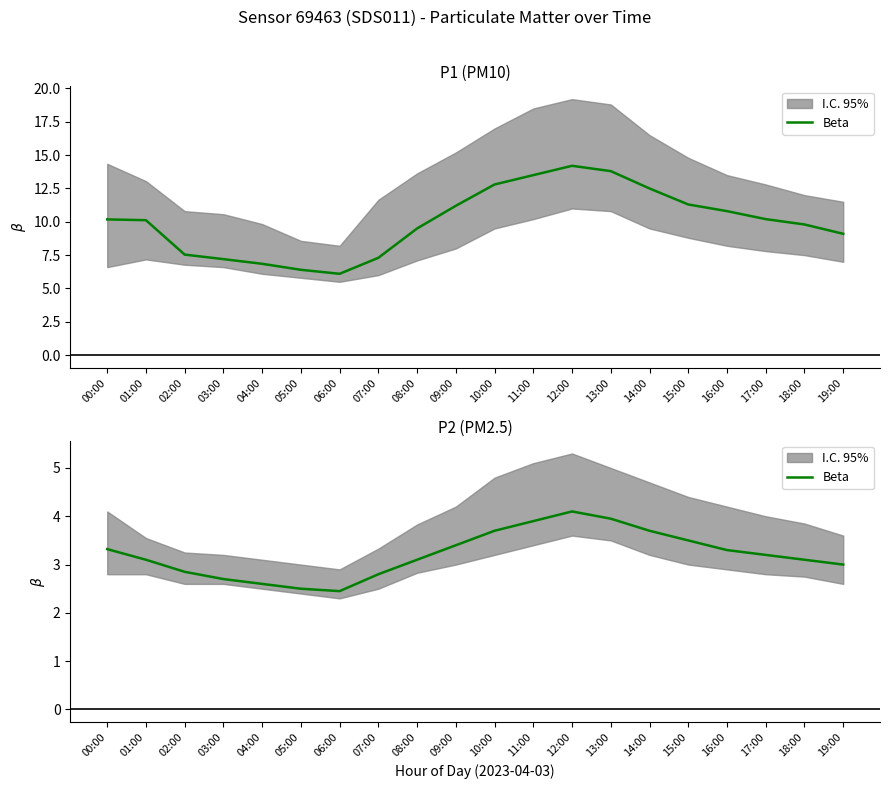

Is it true that the value at 12:00 is 4.1?

True